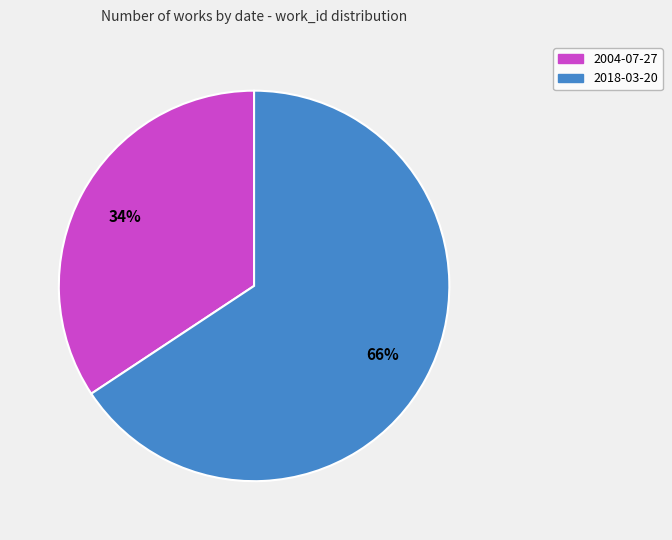

Combined, do 2018-03-20 and 2004-07-27 account for over 50%?

Yes